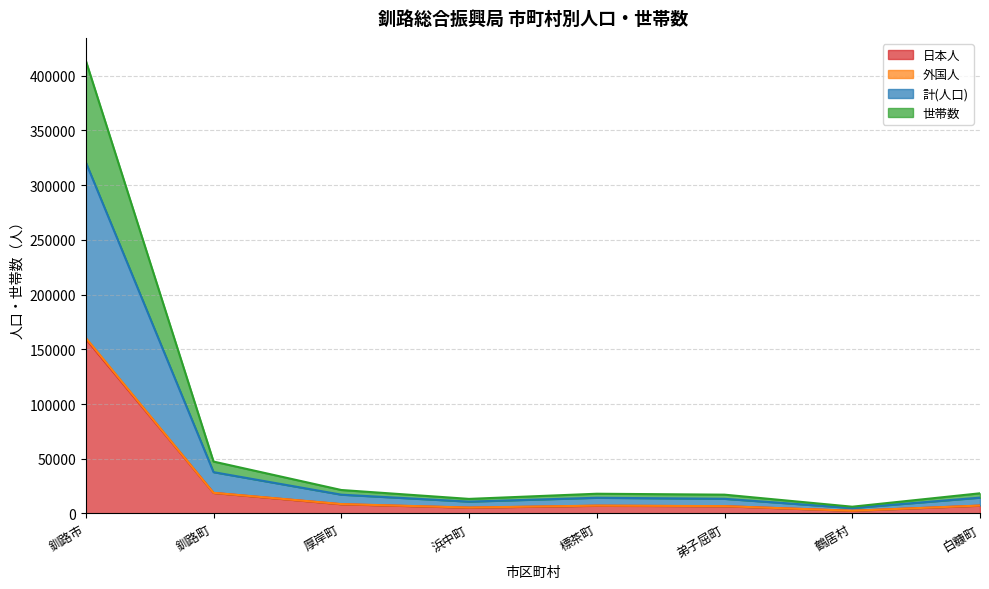

What is the maximum value for 日本人?

159576